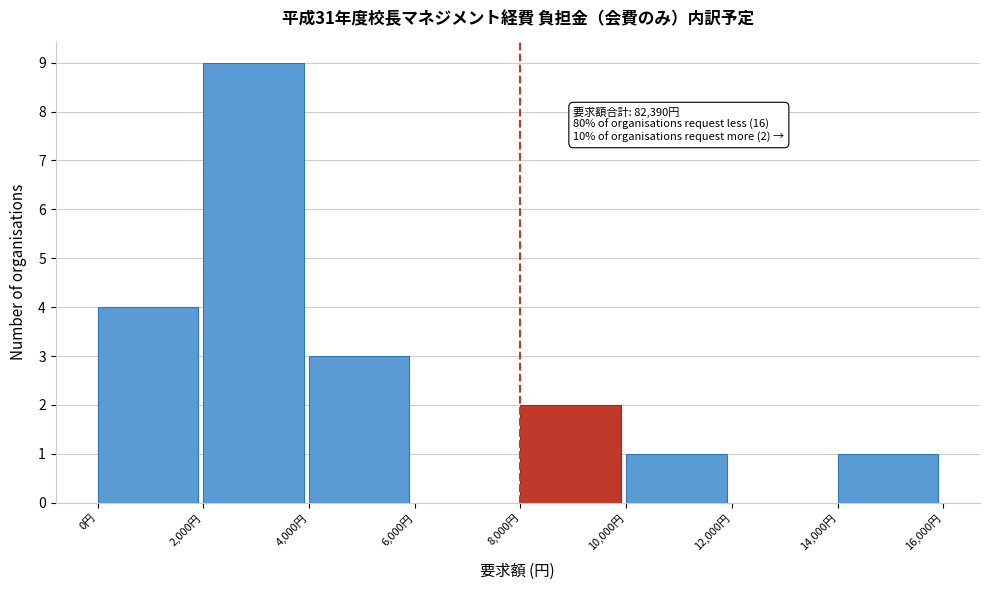

Over which range of the x-axis is the bar tallest?

2000 to 4000